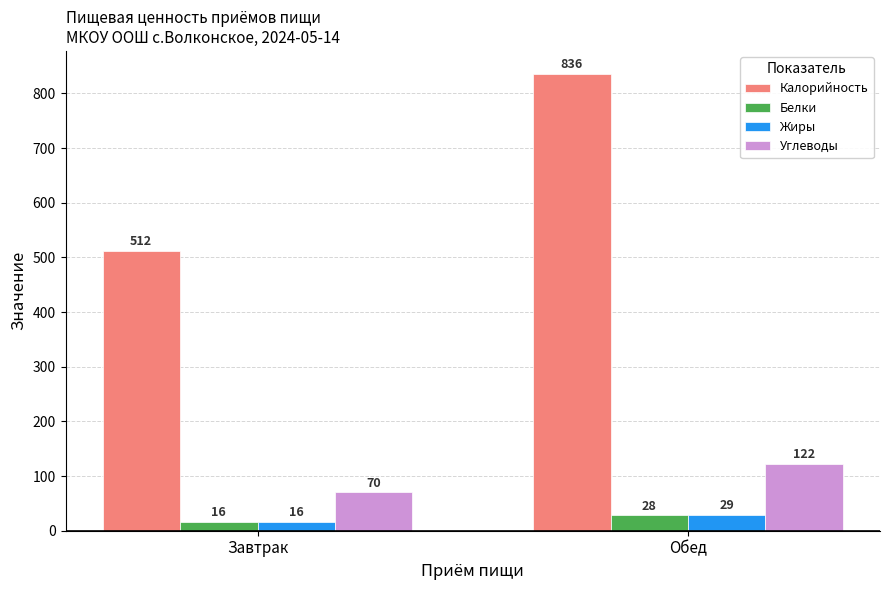

Reading left to right, list all the values displayed in this chart.

Калорийность: Завтрак=512	Обед=836
Белки: Завтрак=16	Обед=28
Жиры: Завтрак=16	Обед=29
Углеводы: Завтрак=70	Обед=122